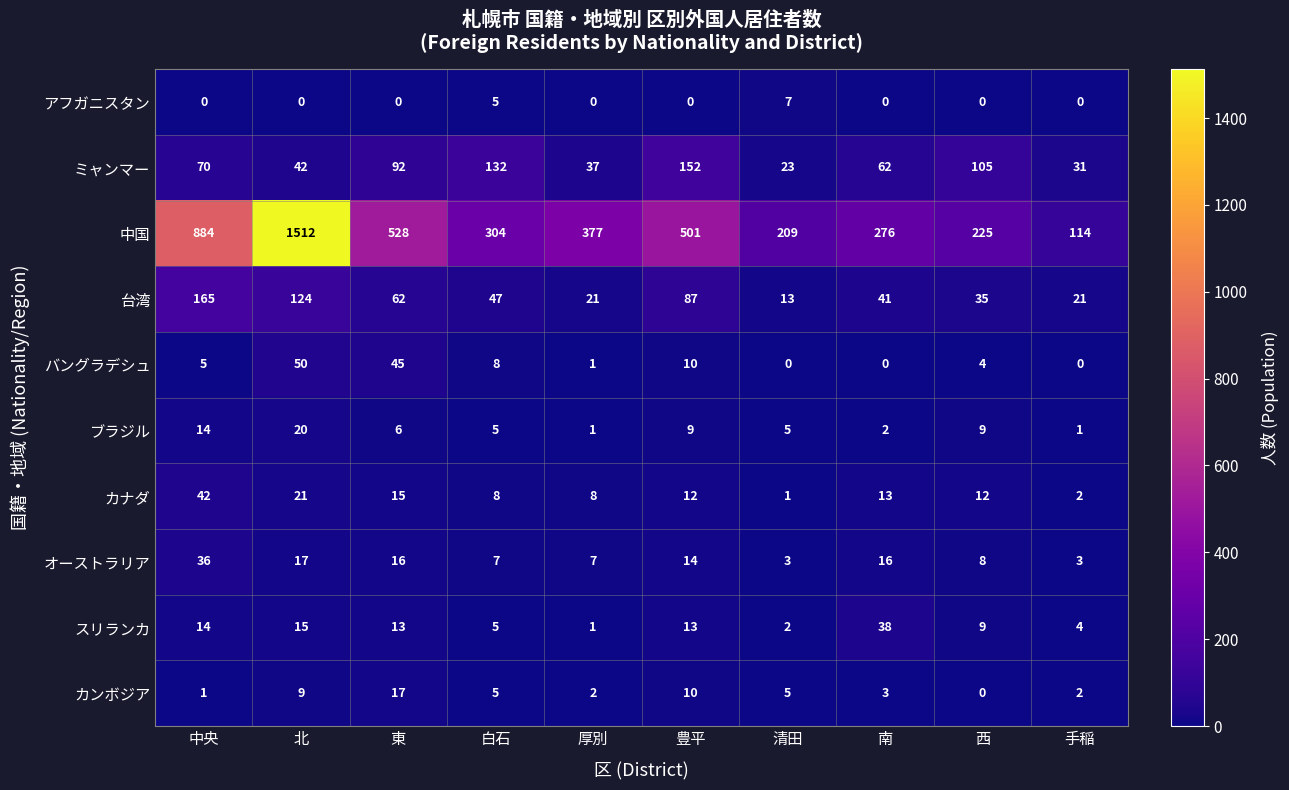

Which series has the widest spread of values?

中国